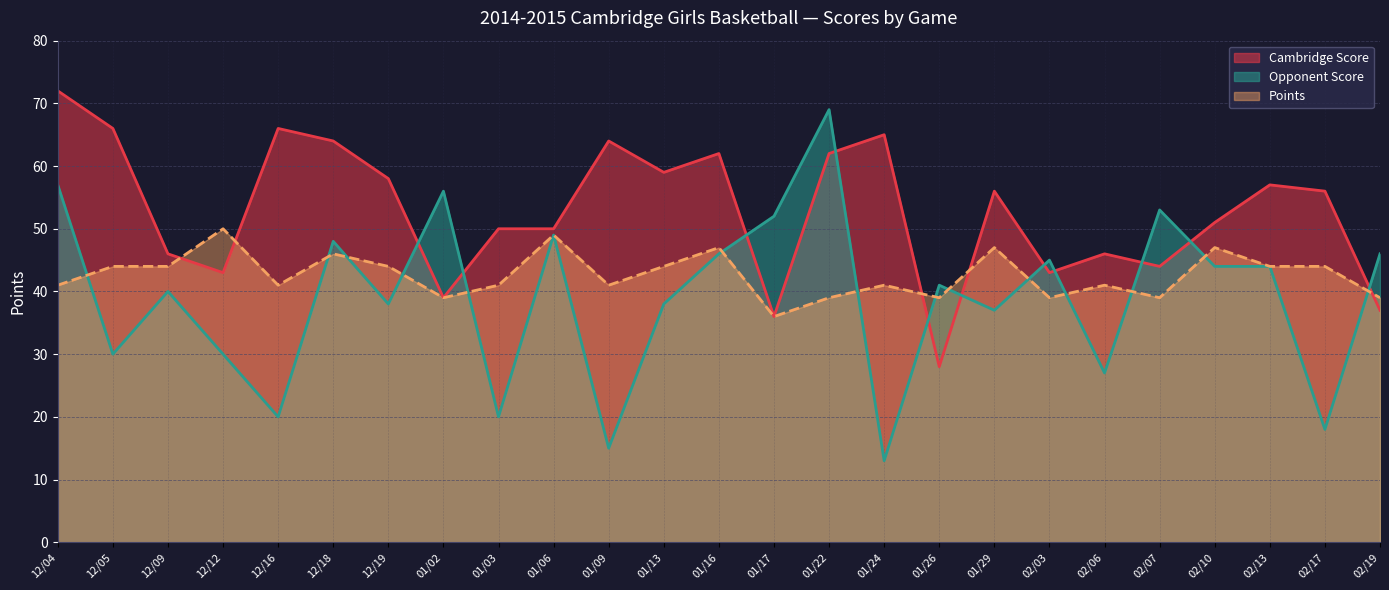

At which label is Points closest to 43?

12/05